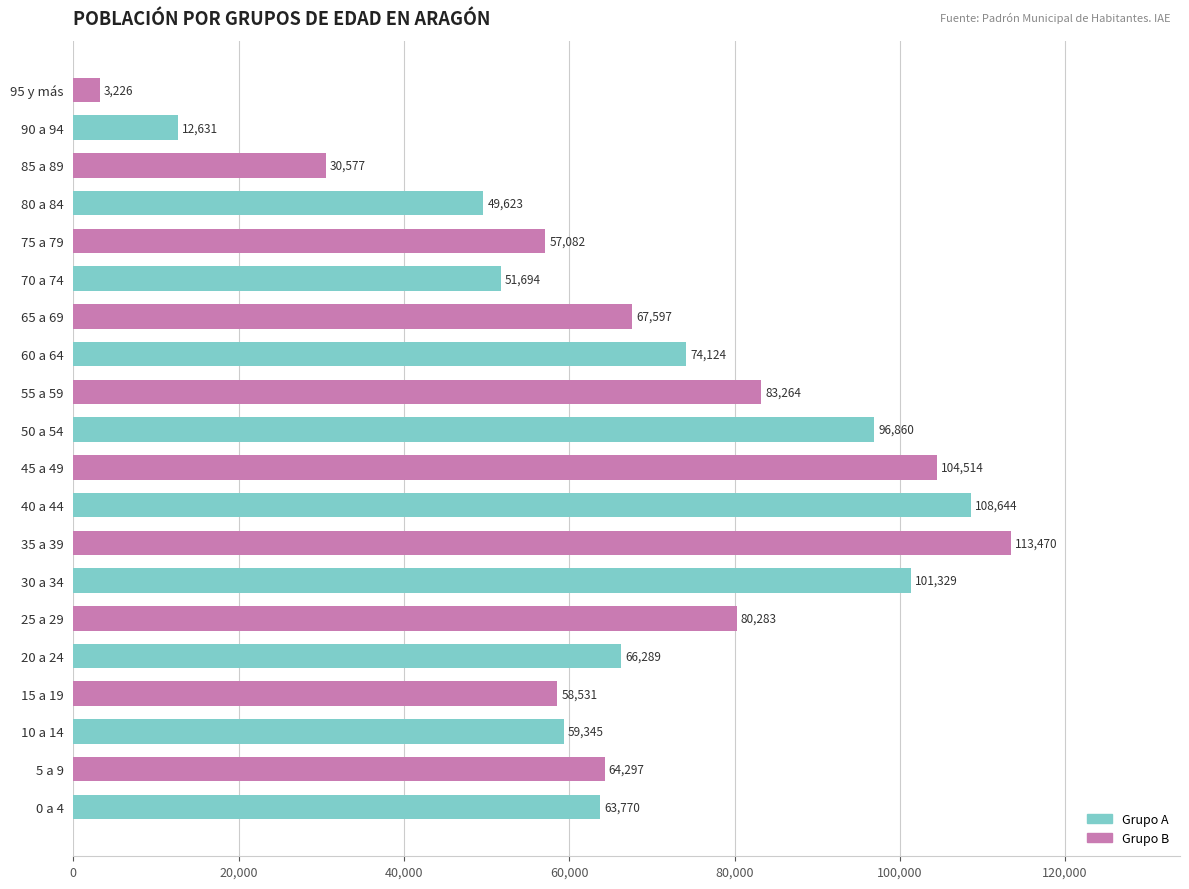

What value does the data have at 20 a 24?

66289